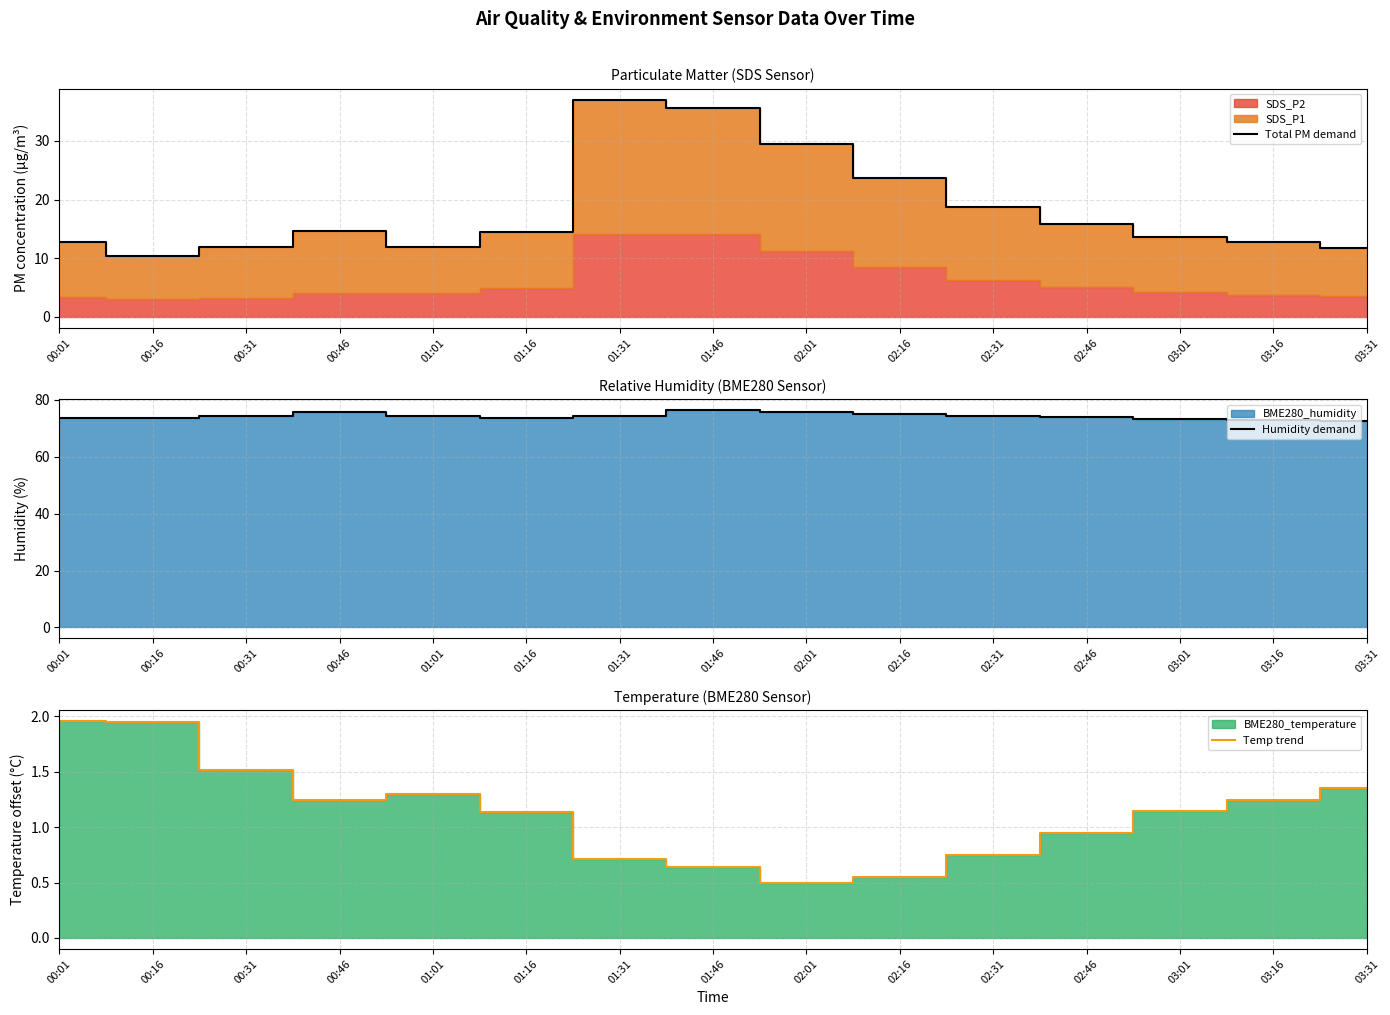

What is the difference between the Temp trend values at 00:46 and 02:01?

0.8